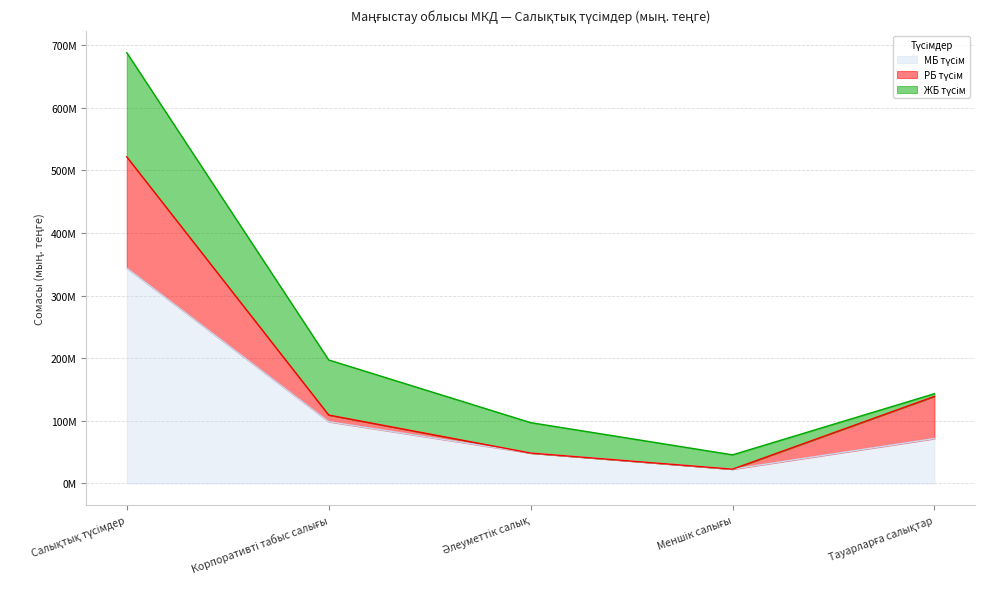

What is the difference between the maximum and minimum values in the РБ түсім series?

177582963